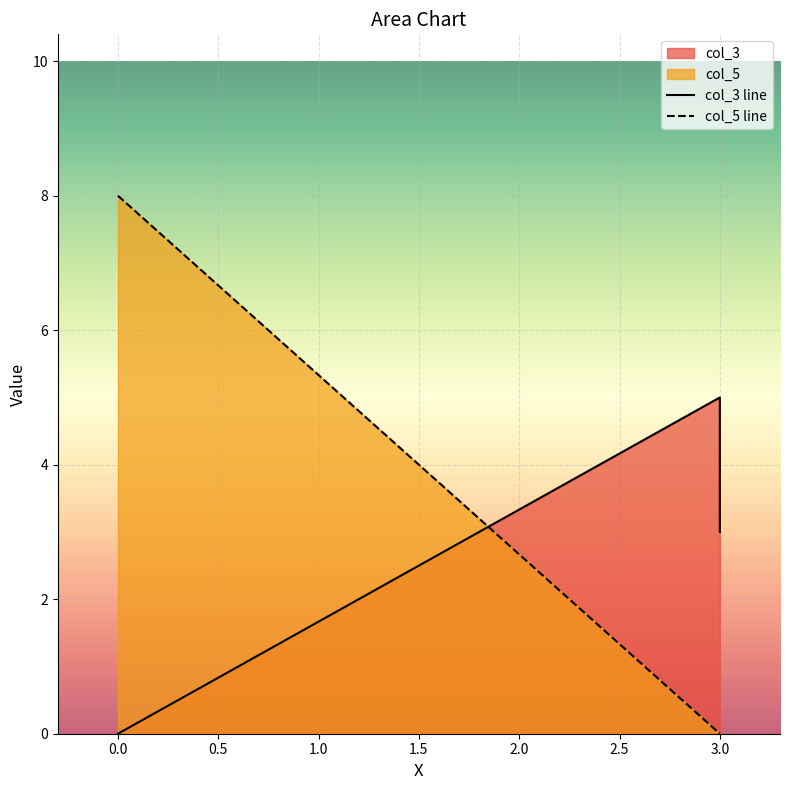

Which series has the largest range (max minus min)?

col_5